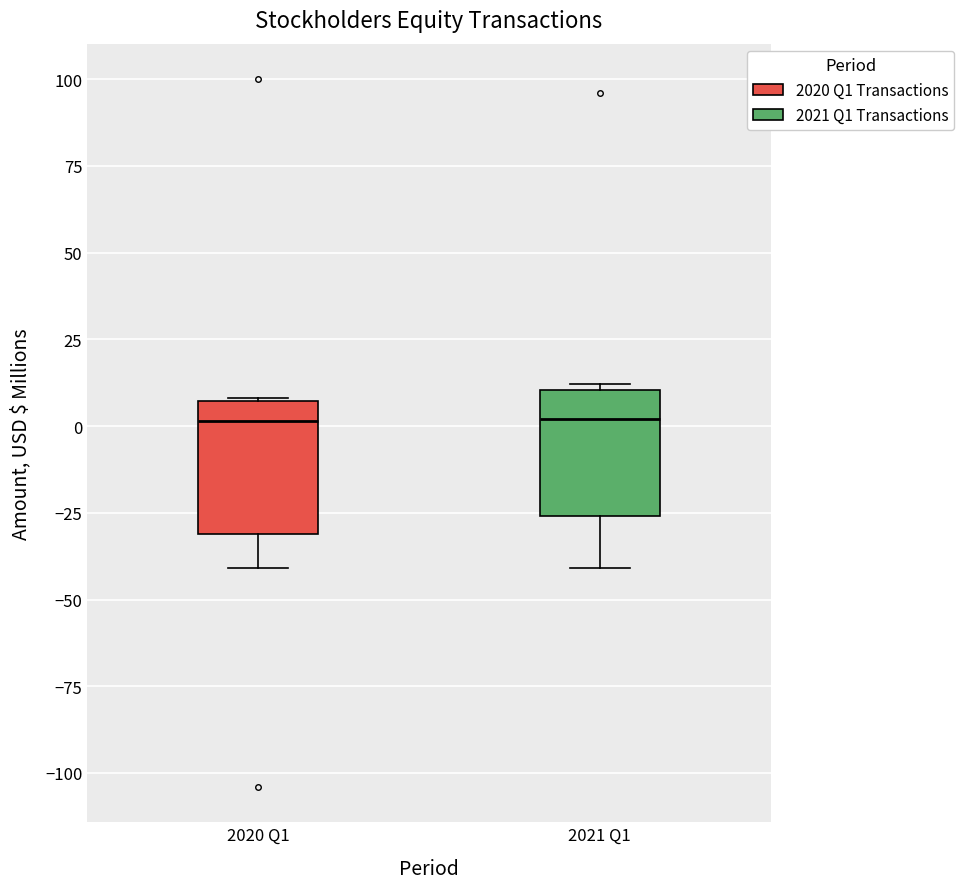

Reading left to right, transcribe this box plot: for each box, give where its median line is, the range the box spans, and where its two whiskers end, as read against the y-axis. The values are not printed on the chart, so give them approximately, as read against the axis.

2020 Q1: median 0, box -30 to 5, whiskers -40 to 10
2021 Q1: median 0, box -25 to 10, whiskers -40 to 10